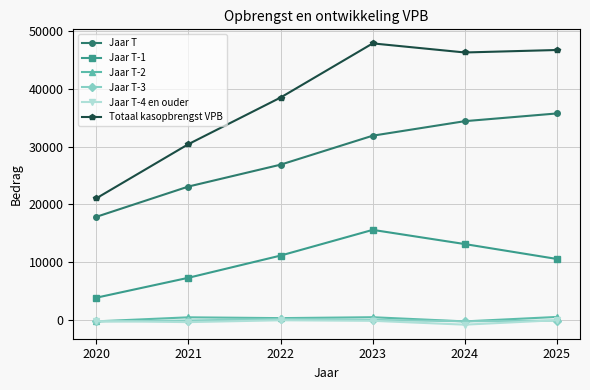

What is the total value across all series at 2025?

93387